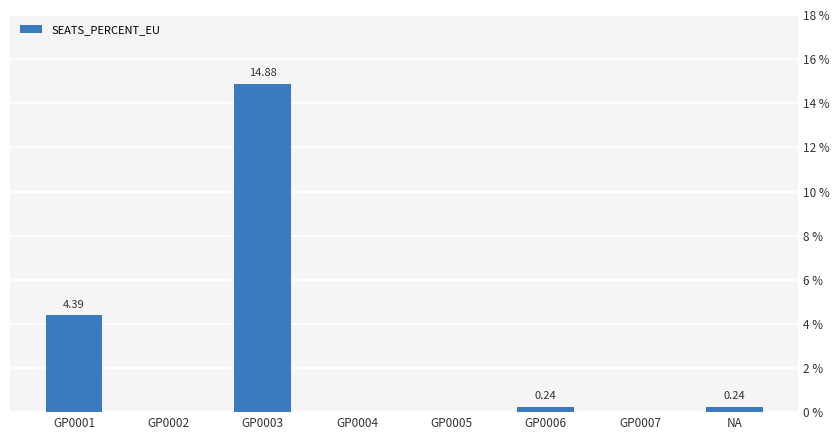

Between NA and GP0004, which is larger?

NA